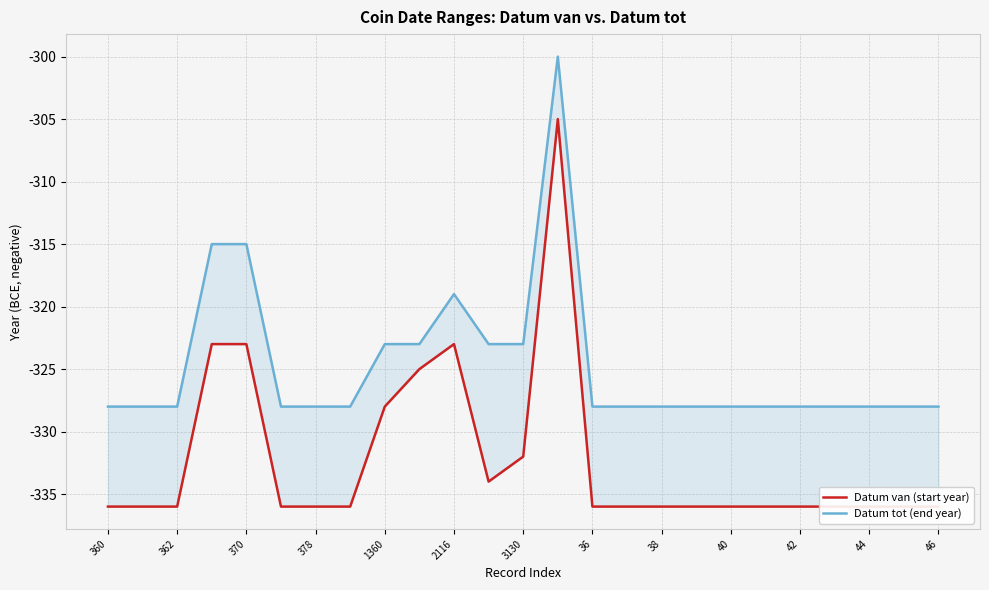

What is the label of the 6th point from the left?

2116